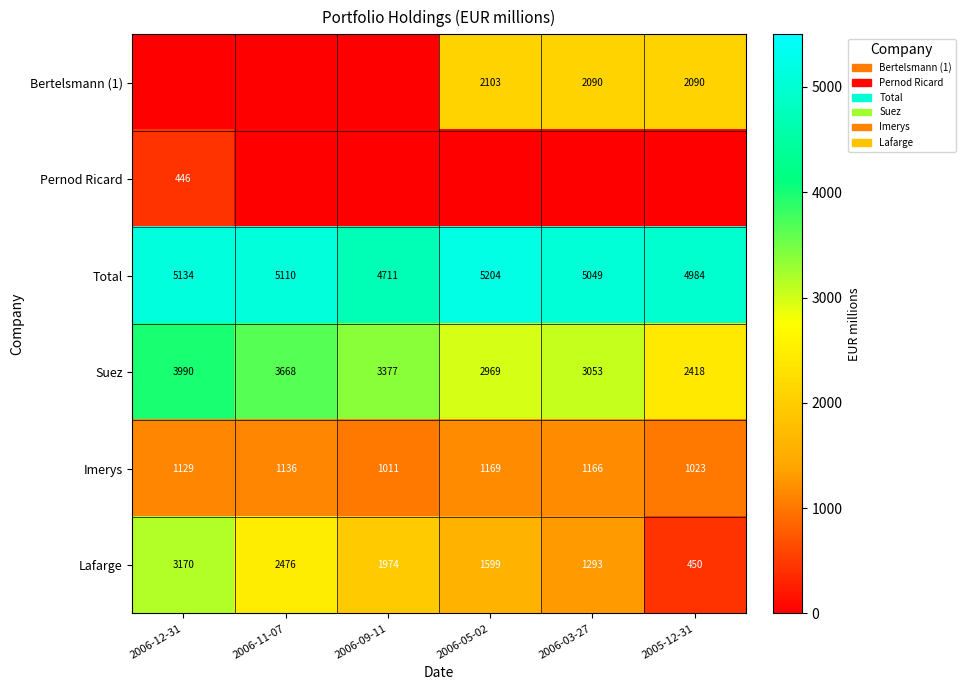

List the labels in order of Suez value, smallest first.

2005-12-31, 2006-05-02, 2006-03-27, 2006-09-11, 2006-11-07, 2006-12-31